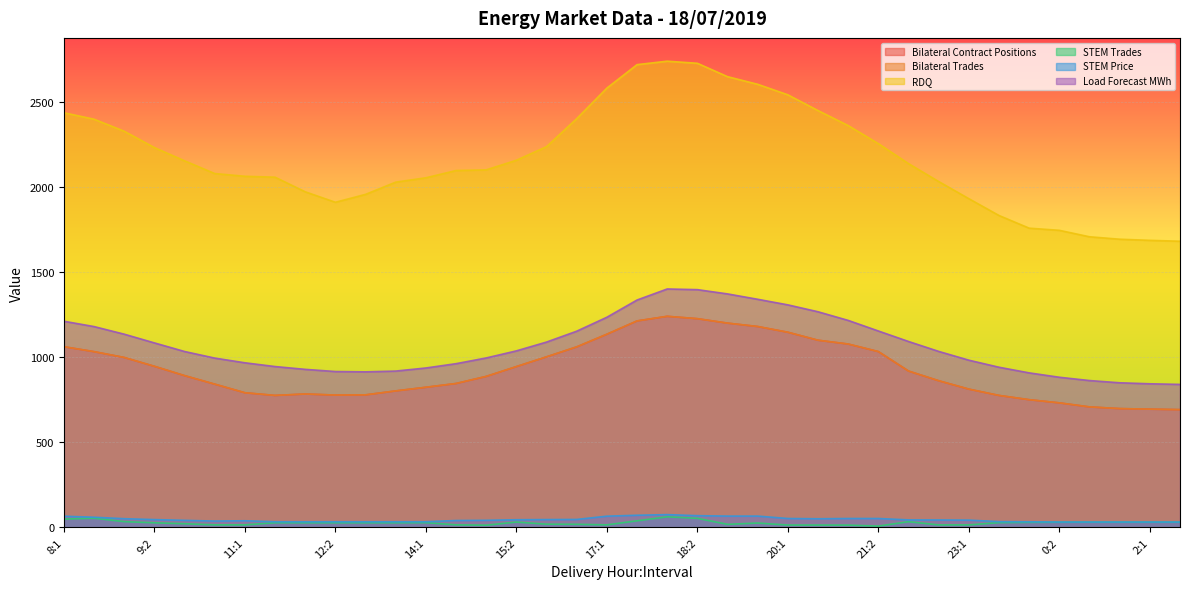

At which label does Bilateral Contract Positions reach its peak?

18:1